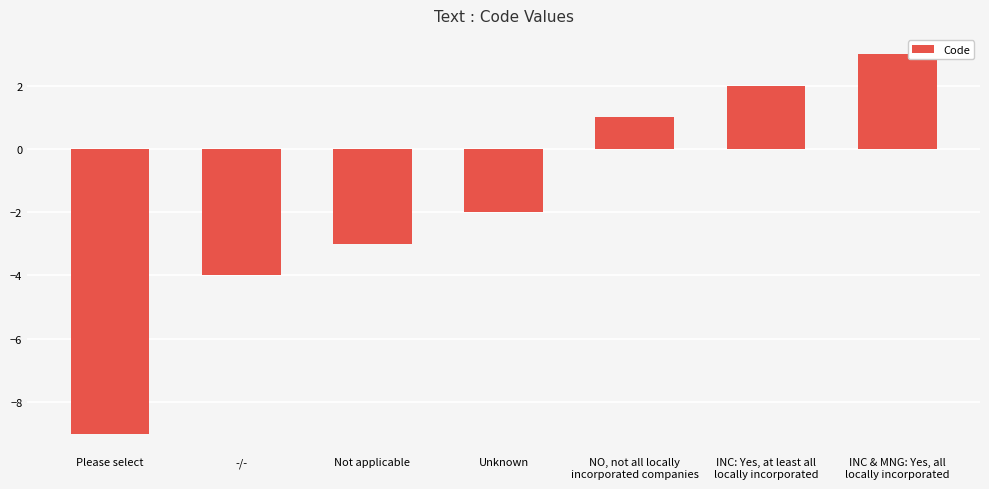

Is it true that the value at INC: Yes, at least all
locally incorporated is 3?

False